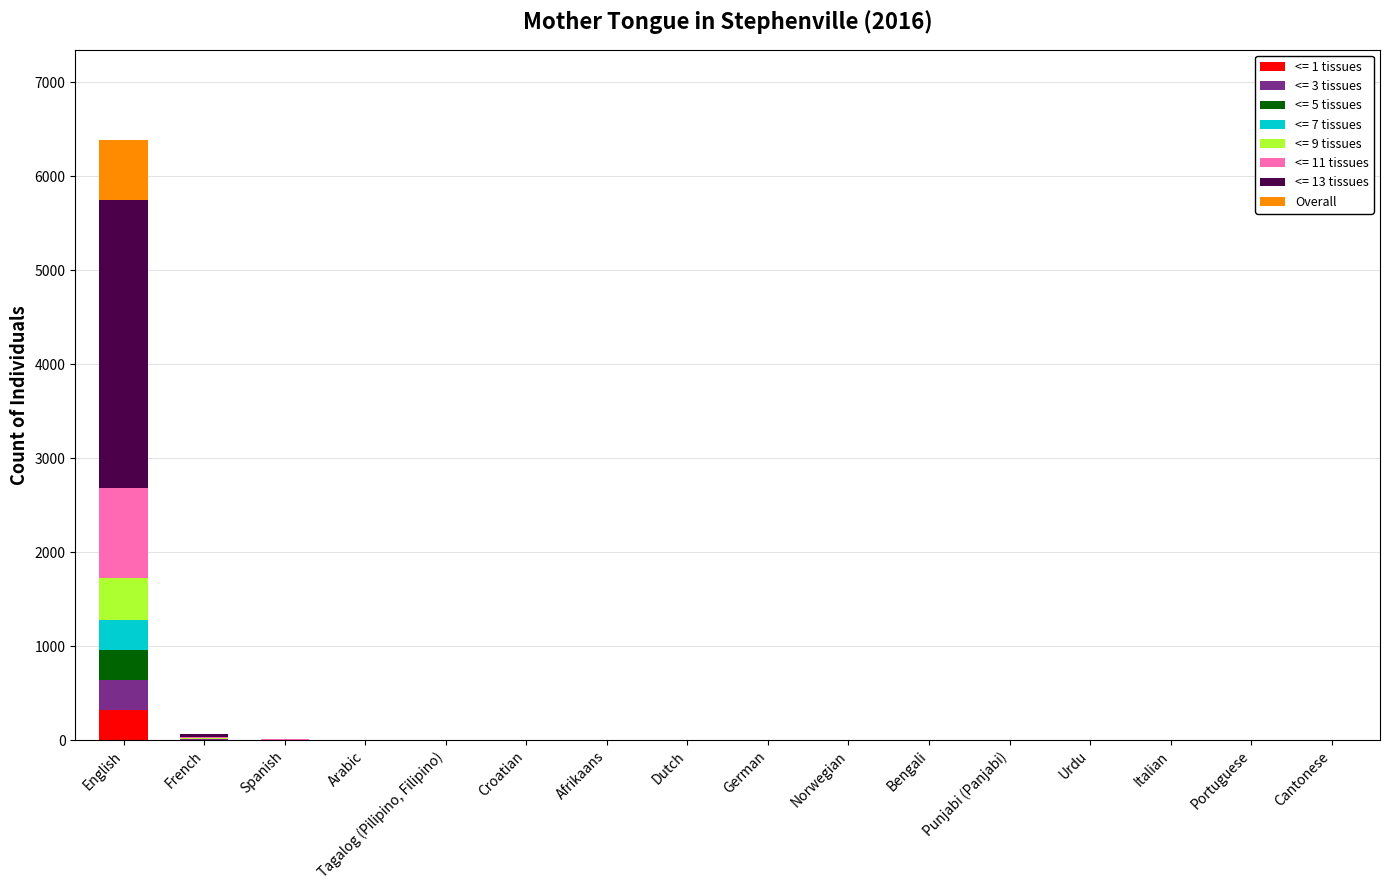

At which category is the sum across all series the highest?

English